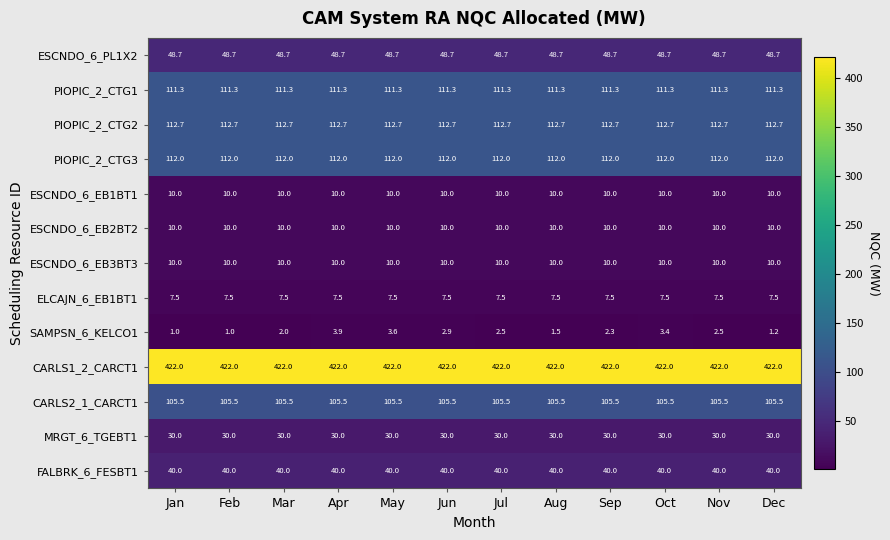

What is the average value of the ESCNDO_6_EB3BT3 series?

10.0